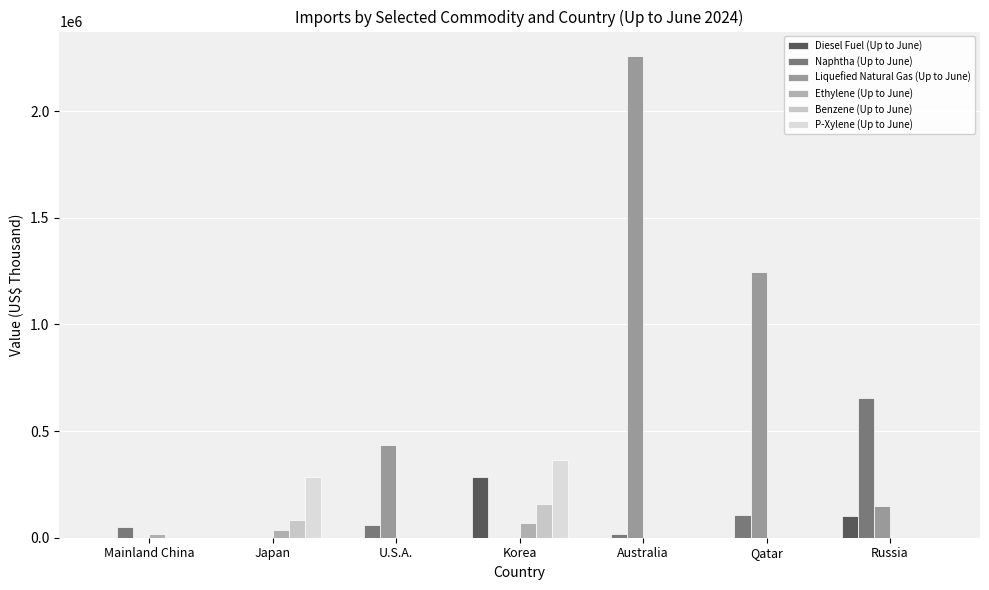

Which series changed the most between Mainland China and Korea?

P-Xylene (Up to June)